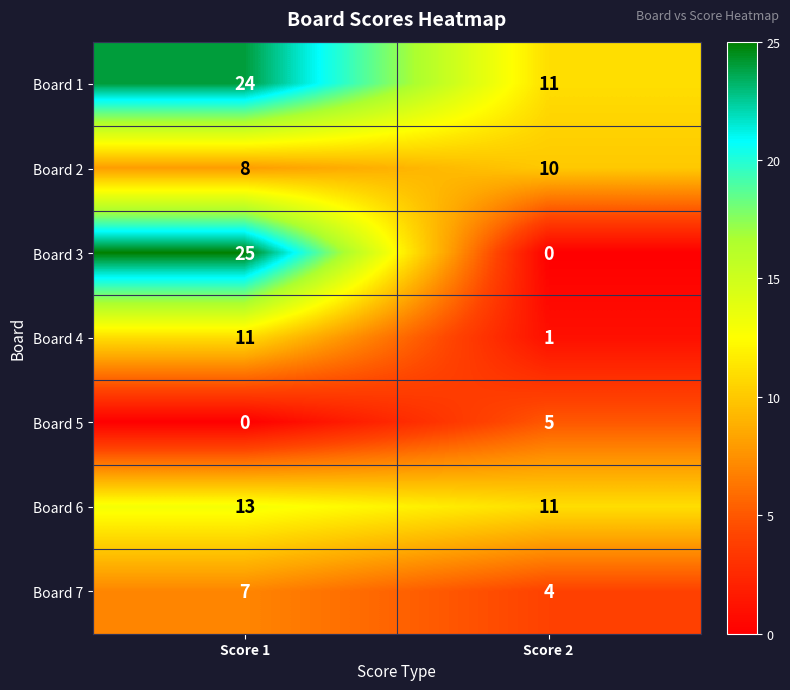

What is the sum of all Board 1 values?

35